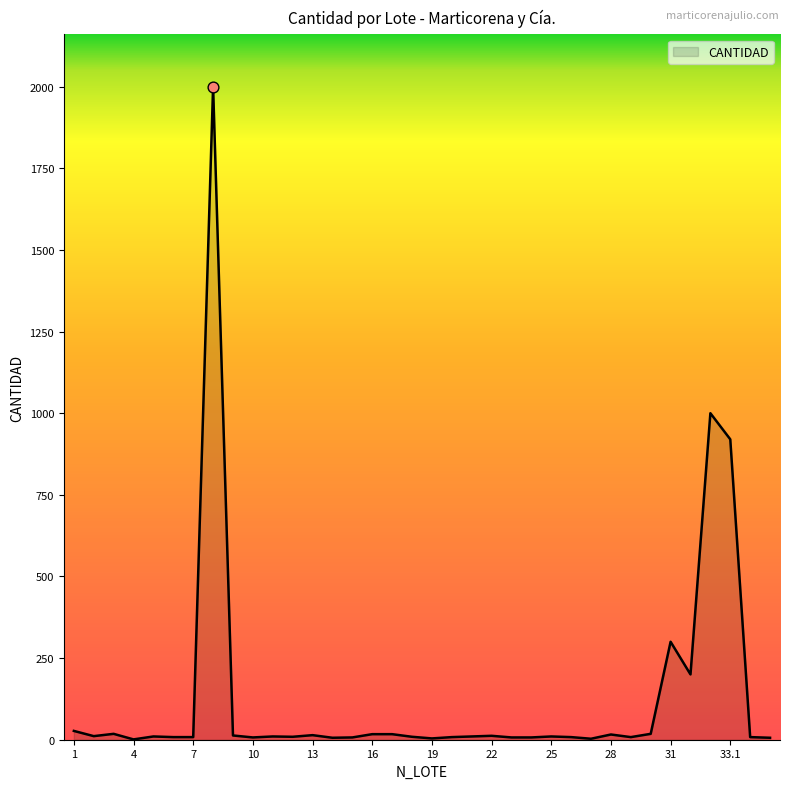

How many lines are shown in the chart?

1